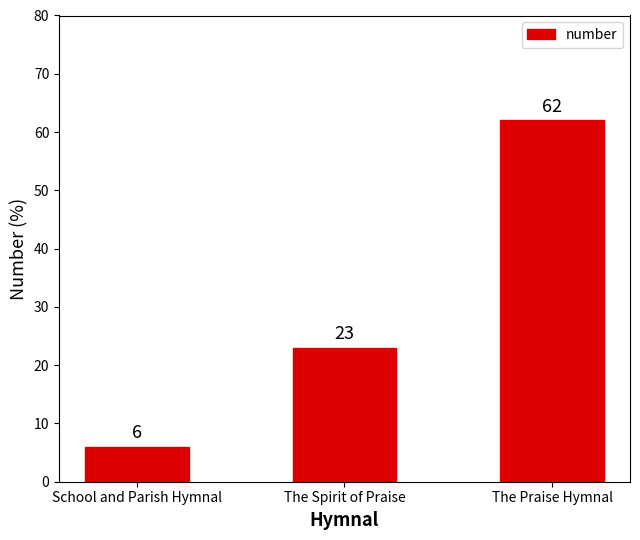

List the labels in order of value, largest first.

The Praise Hymnal, The Spirit of Praise, School and Parish Hymnal